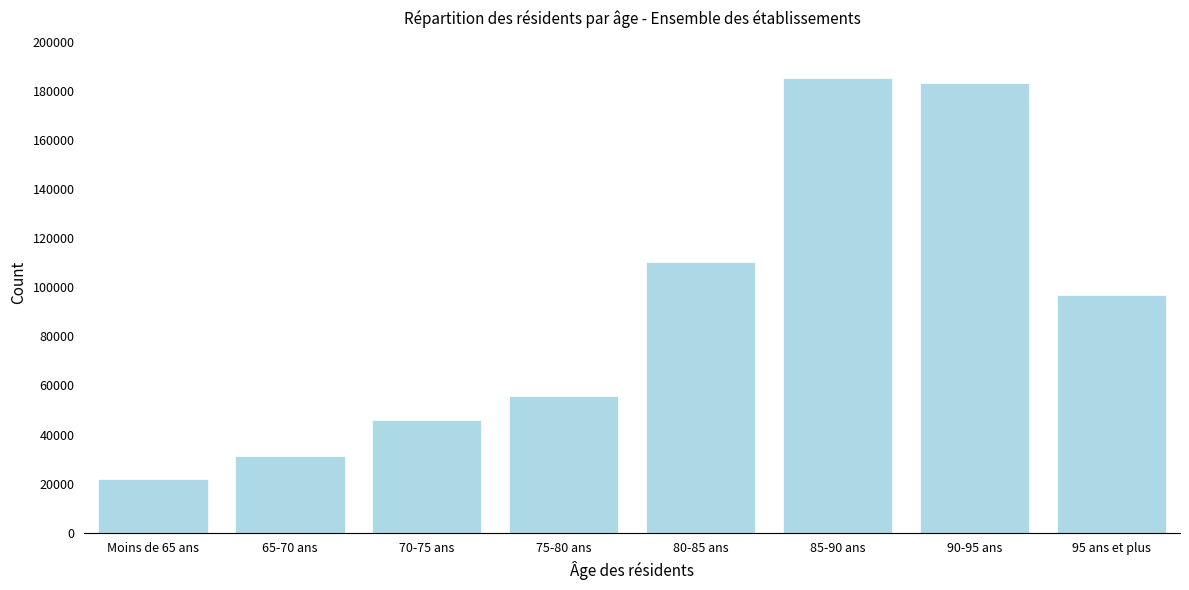

Reading left to right, list all the values displayed in this chart.

Moins de 65 ans=21828	65-70 ans=31090	70-75 ans=45898	75-80 ans=55830	80-85 ans=110072	85-90 ans=185227	90-95 ans=183067	95 ans et plus=97009